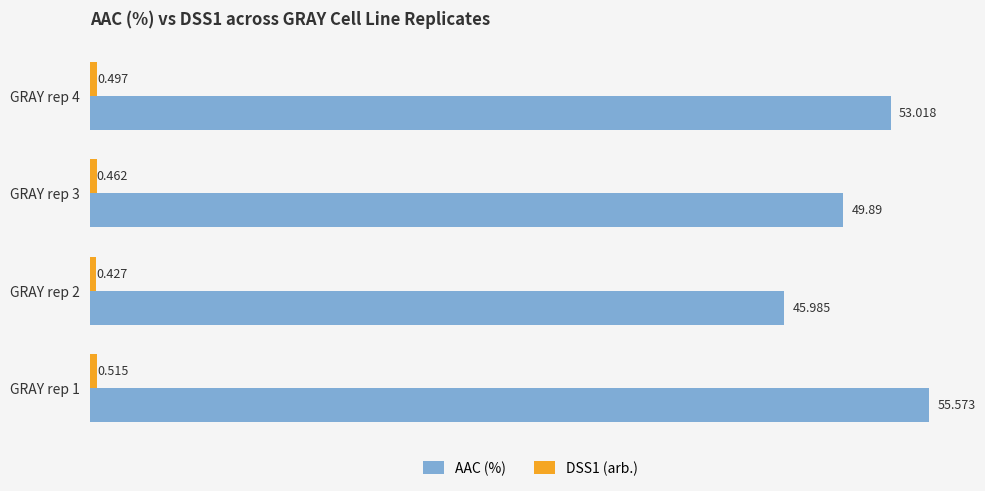

Which series has the largest range (max minus min)?

AAC (%)